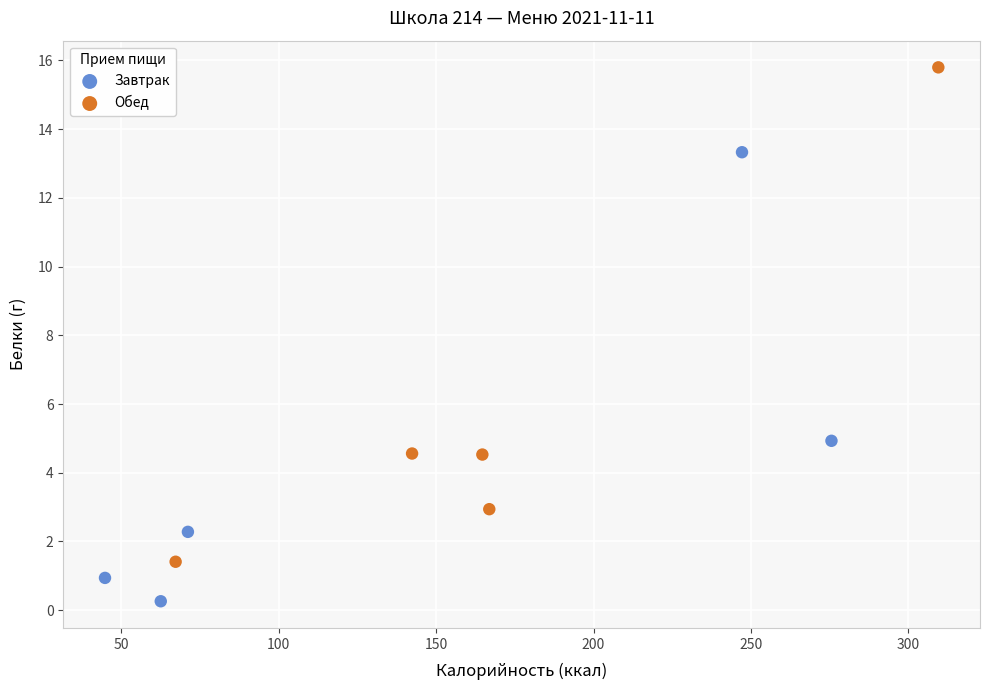

Which series has the largest Y range (max minus min)?

Обед